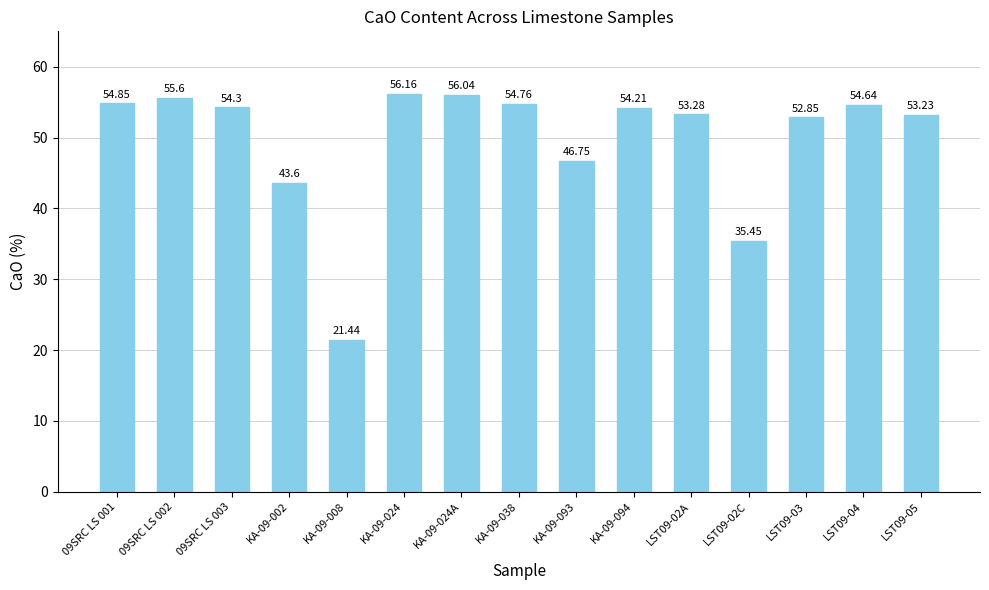

What is the sum of the values at LST09-05 and 09SRC LS 002?

108.8